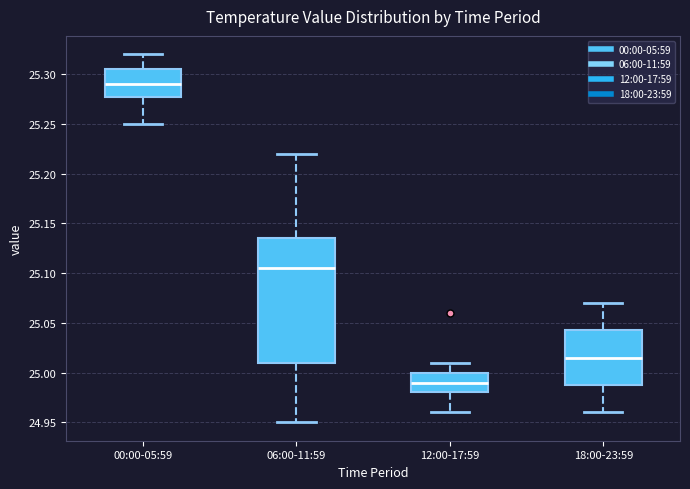

Which box has the lowest median line?

12:00-17:59